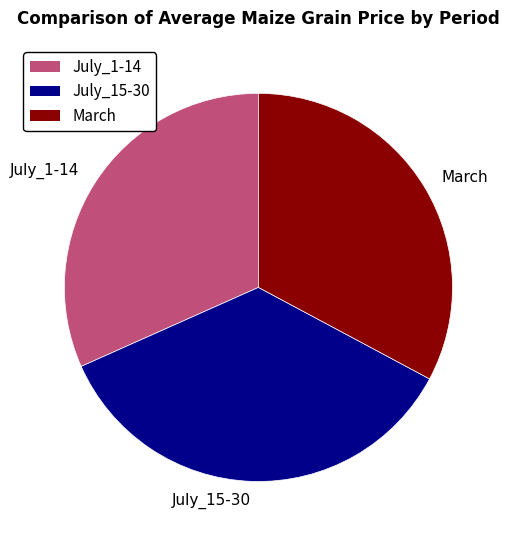

Is it true that March is 33% of the pie?

True